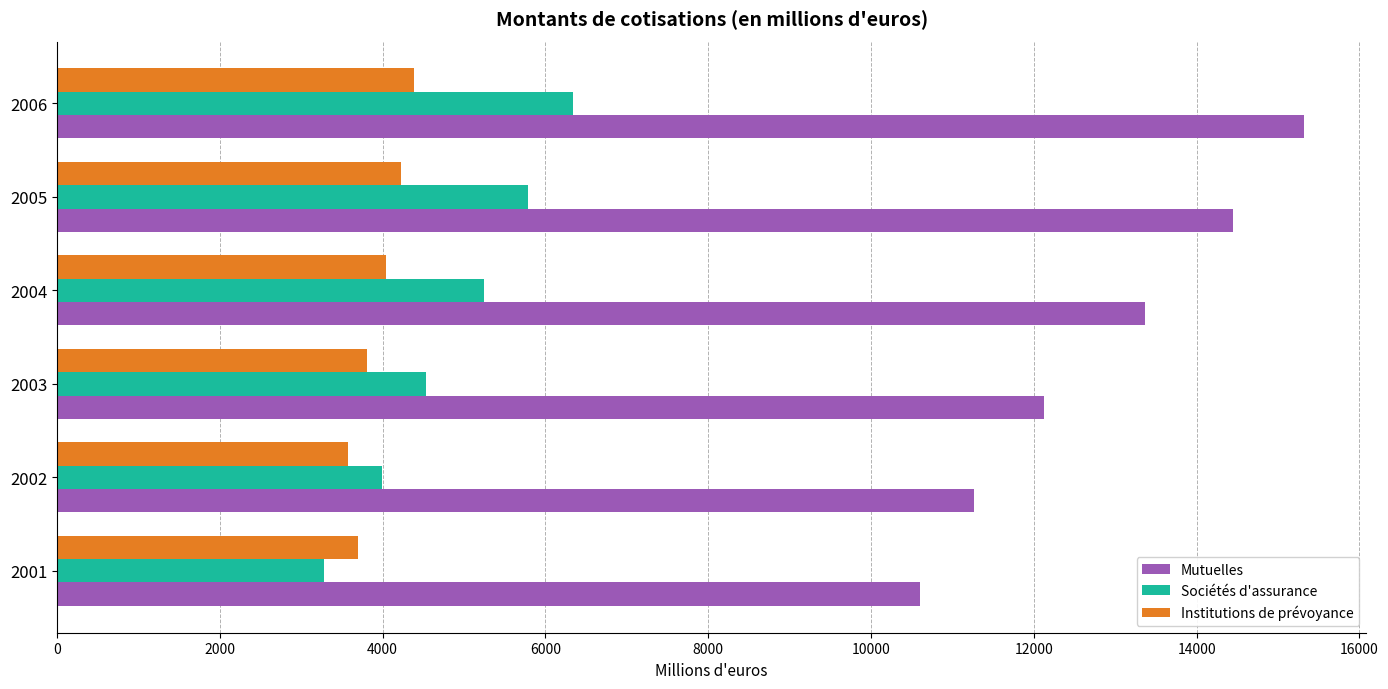

The value of Sociétés d'assurance at 2006 is 10878. True or false?

False